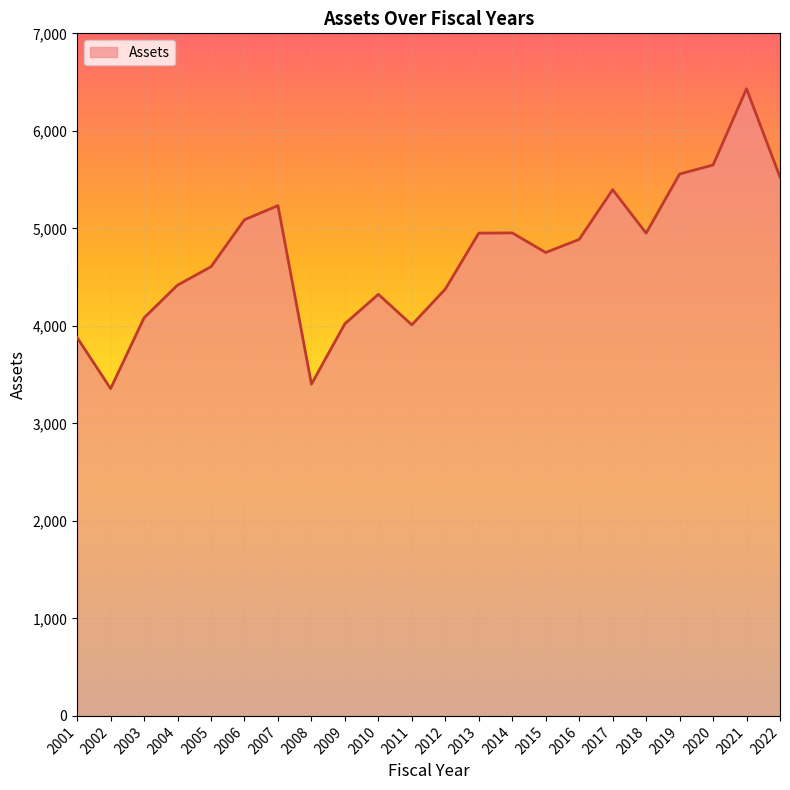

Read the value at 2008.

3402.7